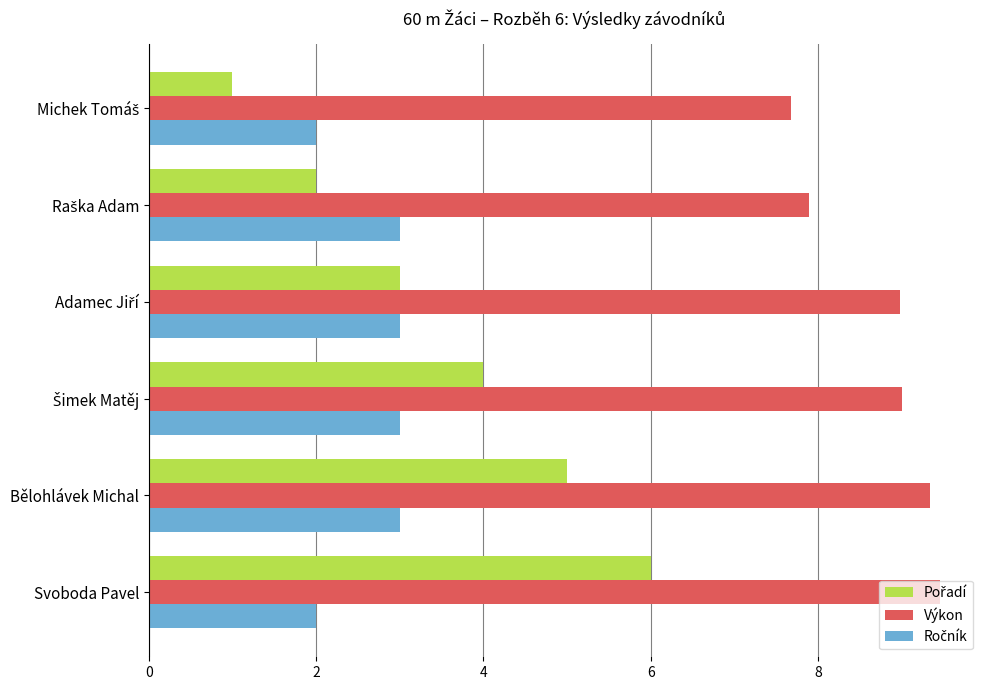

Which series has the largest total across all categories?

Výkon